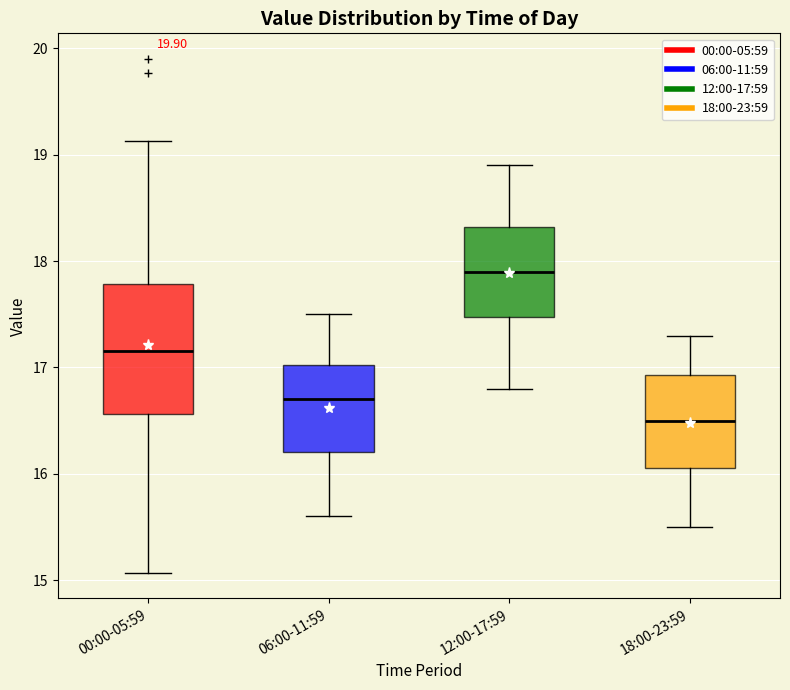

Where does the median line of the box for 00:00-05:59 sit on the y-axis? The values are not printed on the chart, so give them approximately, as read against the axis.

17.2